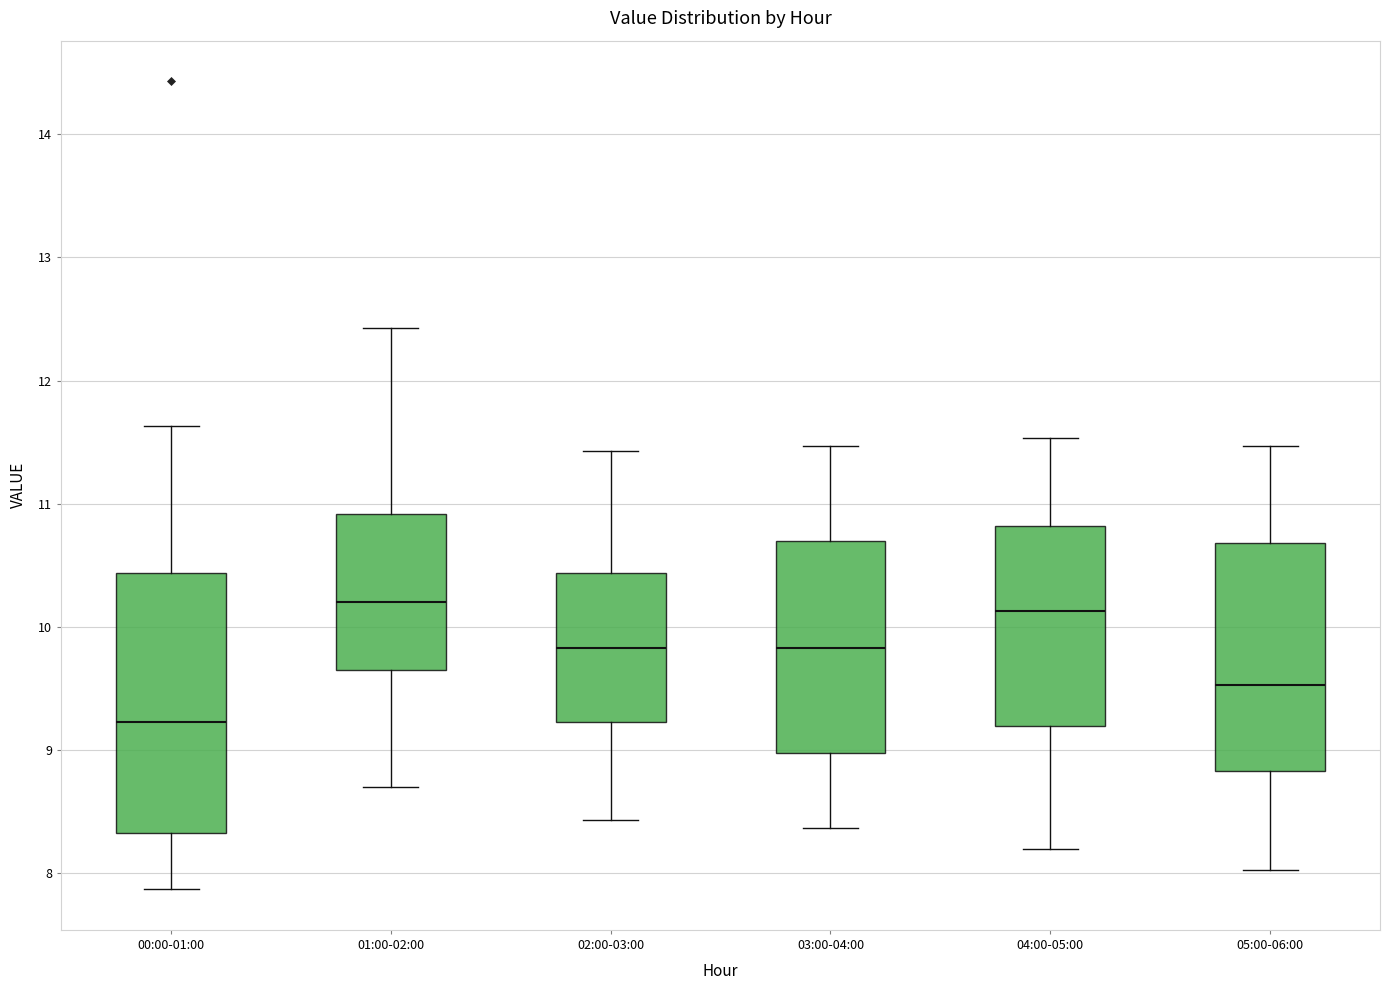

Where does the lower whisker of the box for 00:00-01:00 end on the y-axis? The values are not printed on the chart, so give them approximately, as read against the axis.

7.9